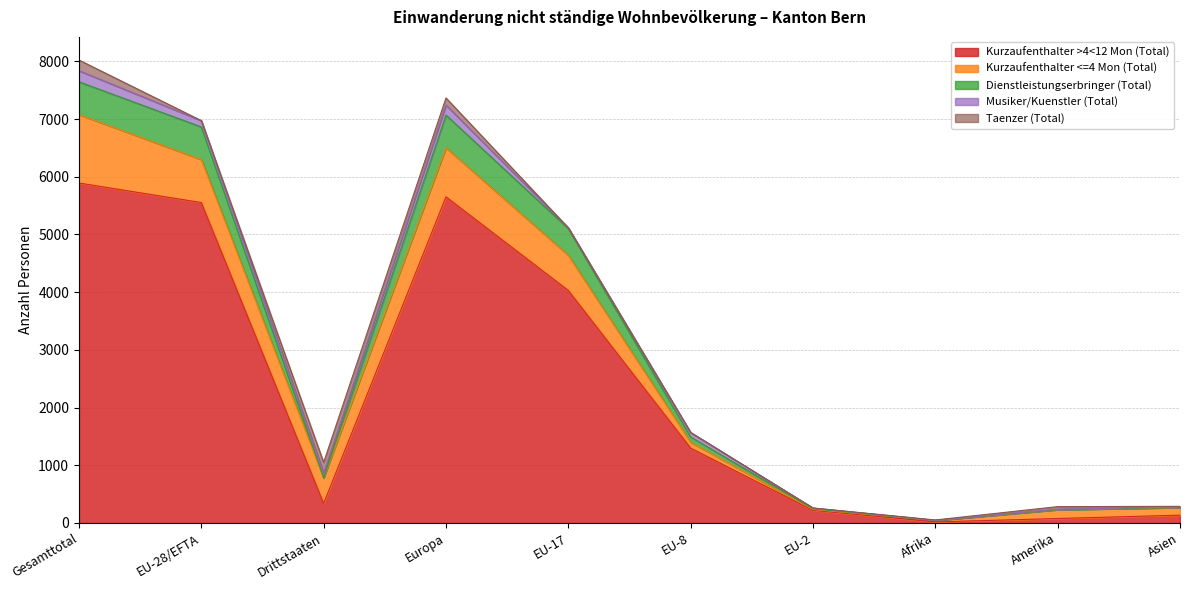

In Kurzaufenthalter >4<12 Mon (Total), how many points are lower than both neighbors (excluding endpoints)?

2